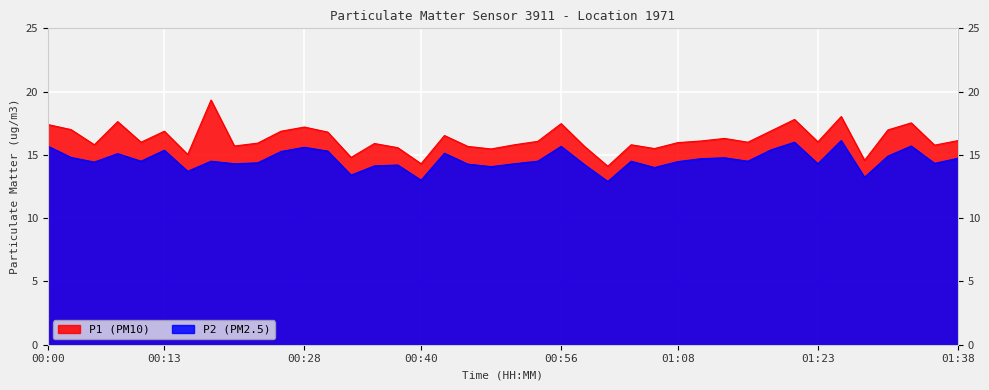

How many lines are shown in the chart?

2